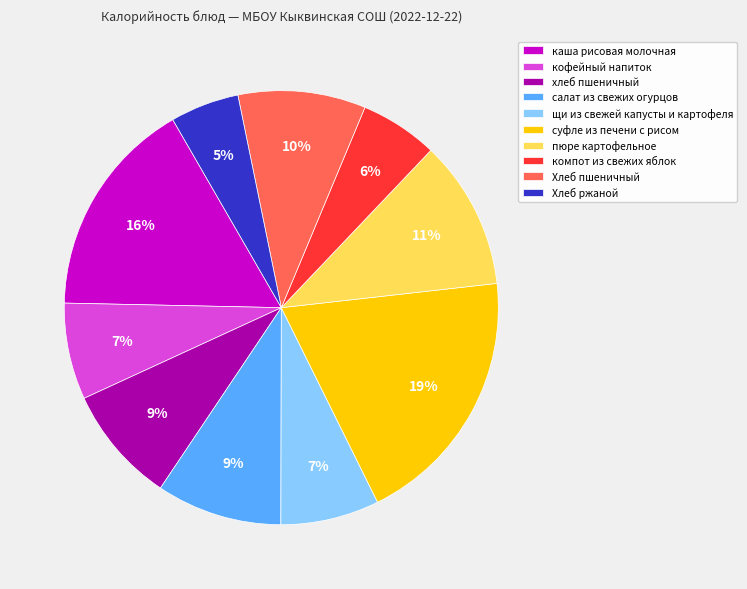

True or false: каша рисовая молочная accounts for 16% of the total.

True